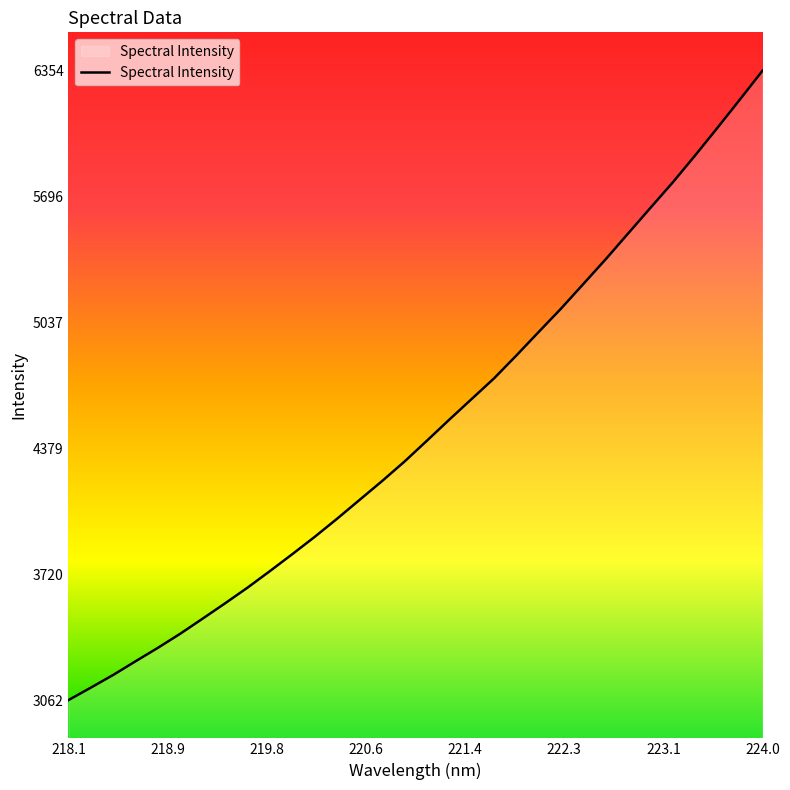

What is the smallest value displayed?

3062.1